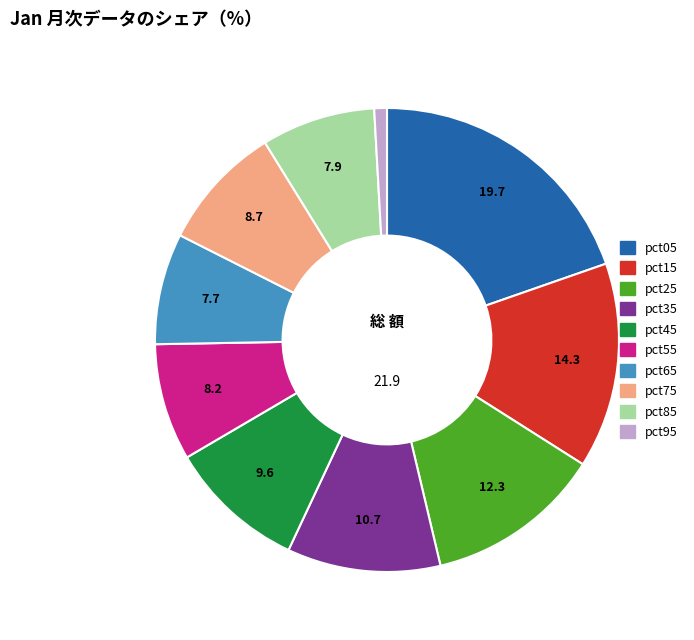

Does pct35 represent more than half of the total?

No